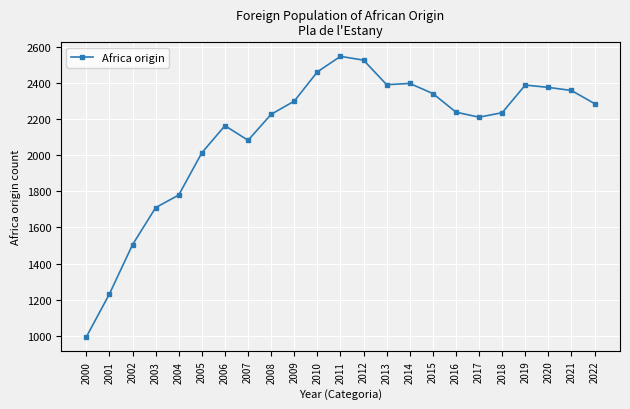

Where is the first local maximum?

2006